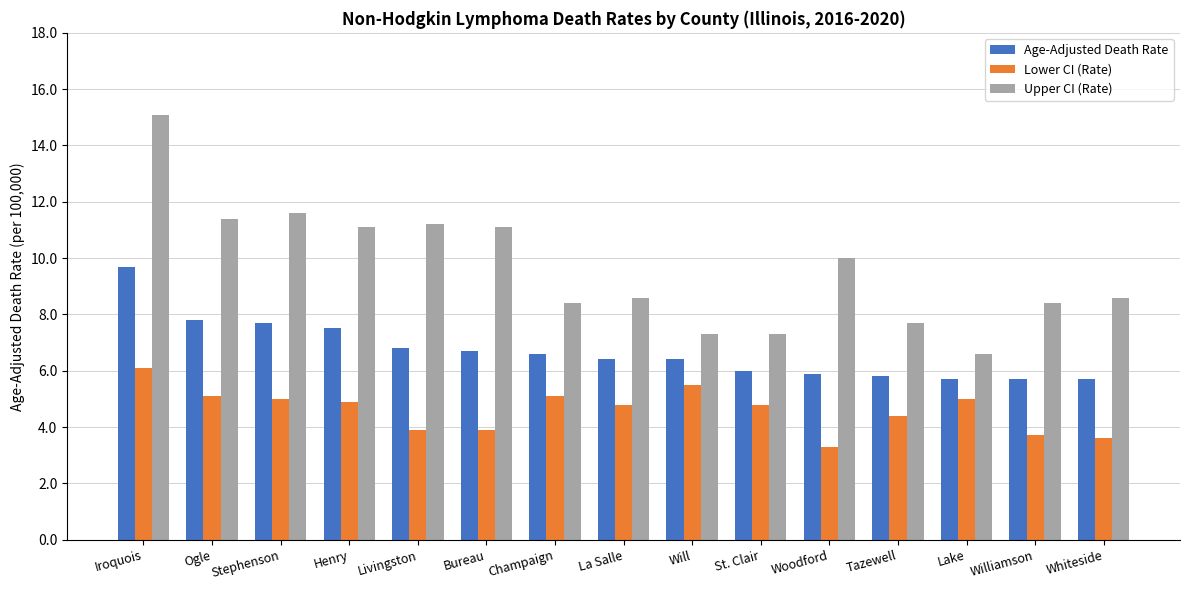

Is it true that Lower CI (Rate) equals 5.5 at Will?

True